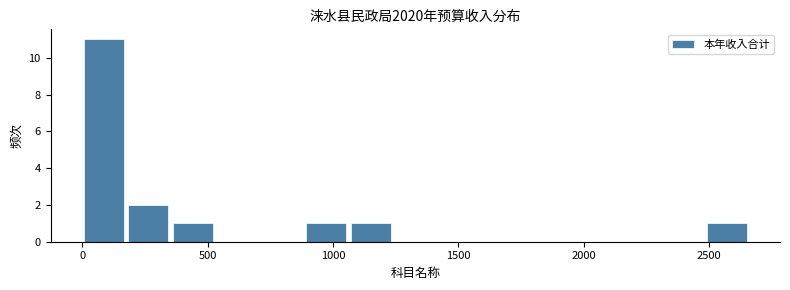

Read against the x-axis, roughly where is the centre of the tallest bar?

100